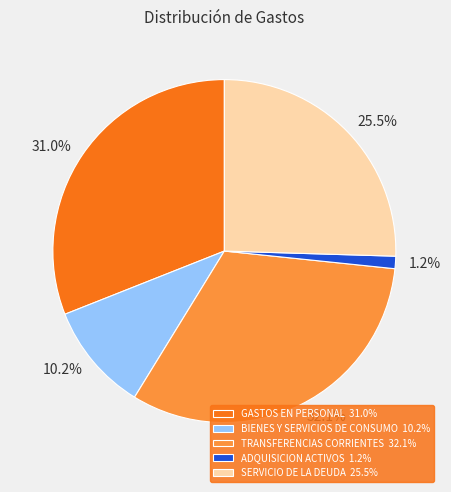

How many segments does this pie chart have?

5